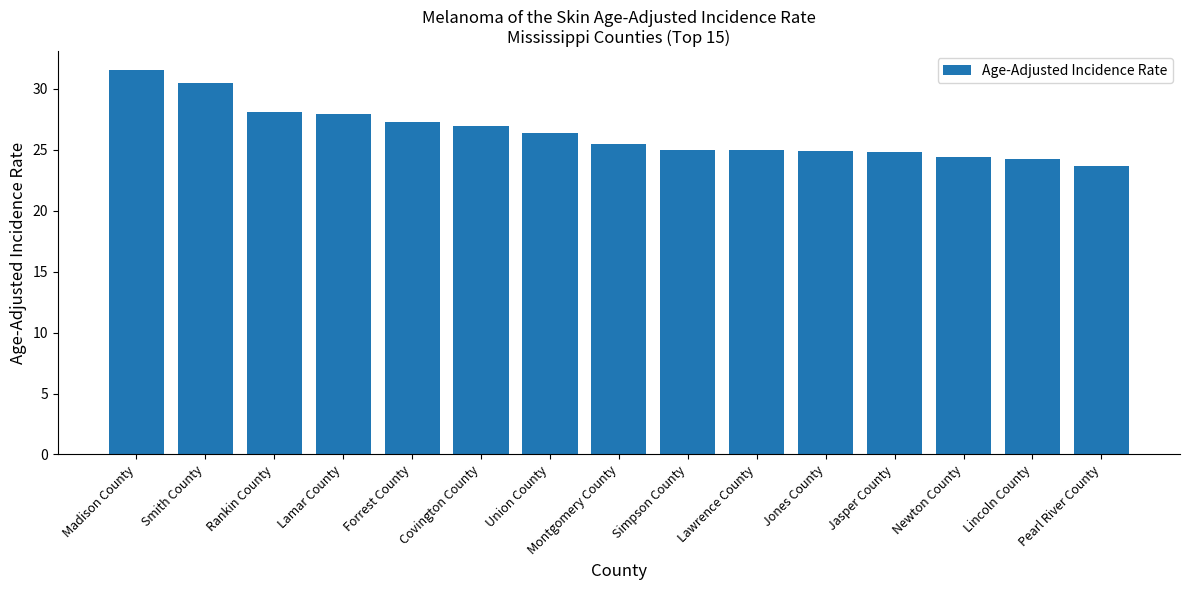

What is the label of the 4th bar from the right?

Jasper County